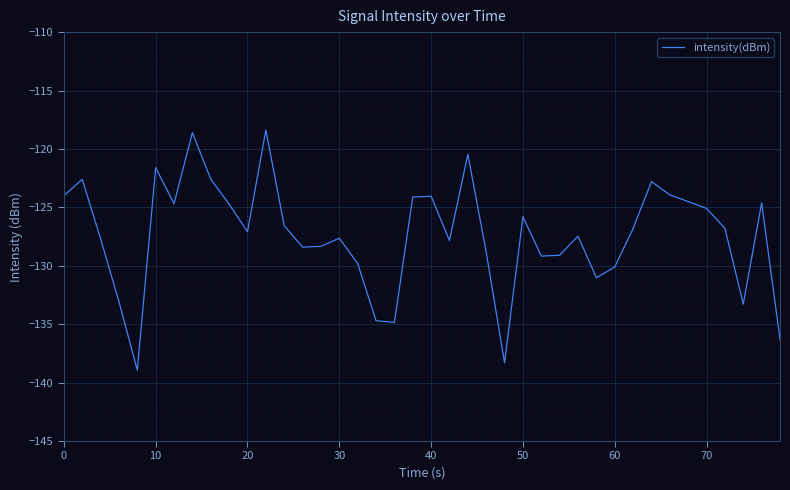

What is the smallest value displayed?

-138.9